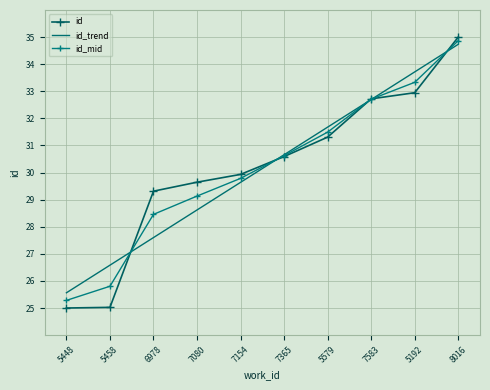

At which category is the sum across all series the highest?

8016